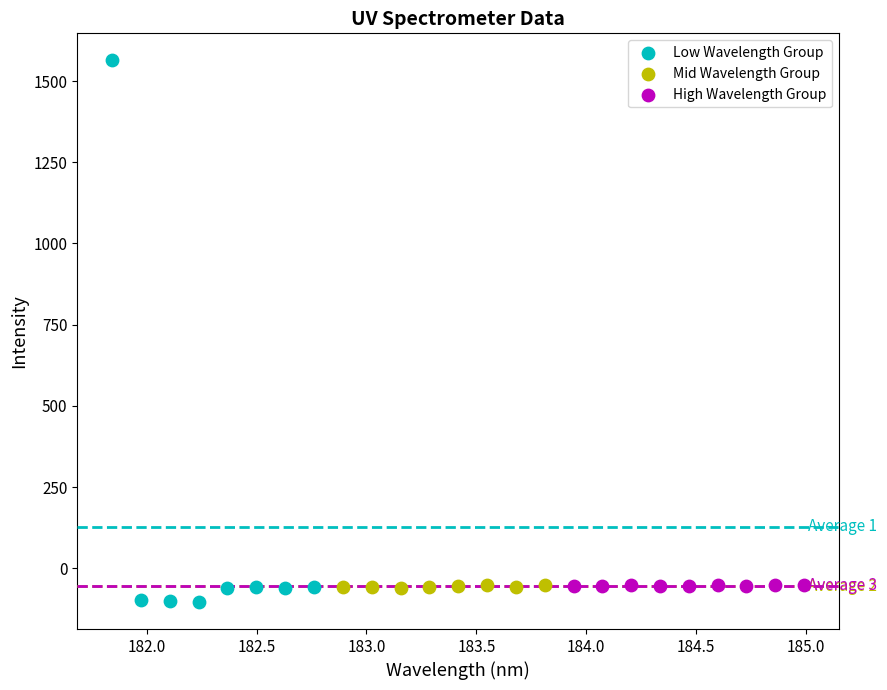

Which series has the largest Y range (max minus min)?

Low Wavelength Group